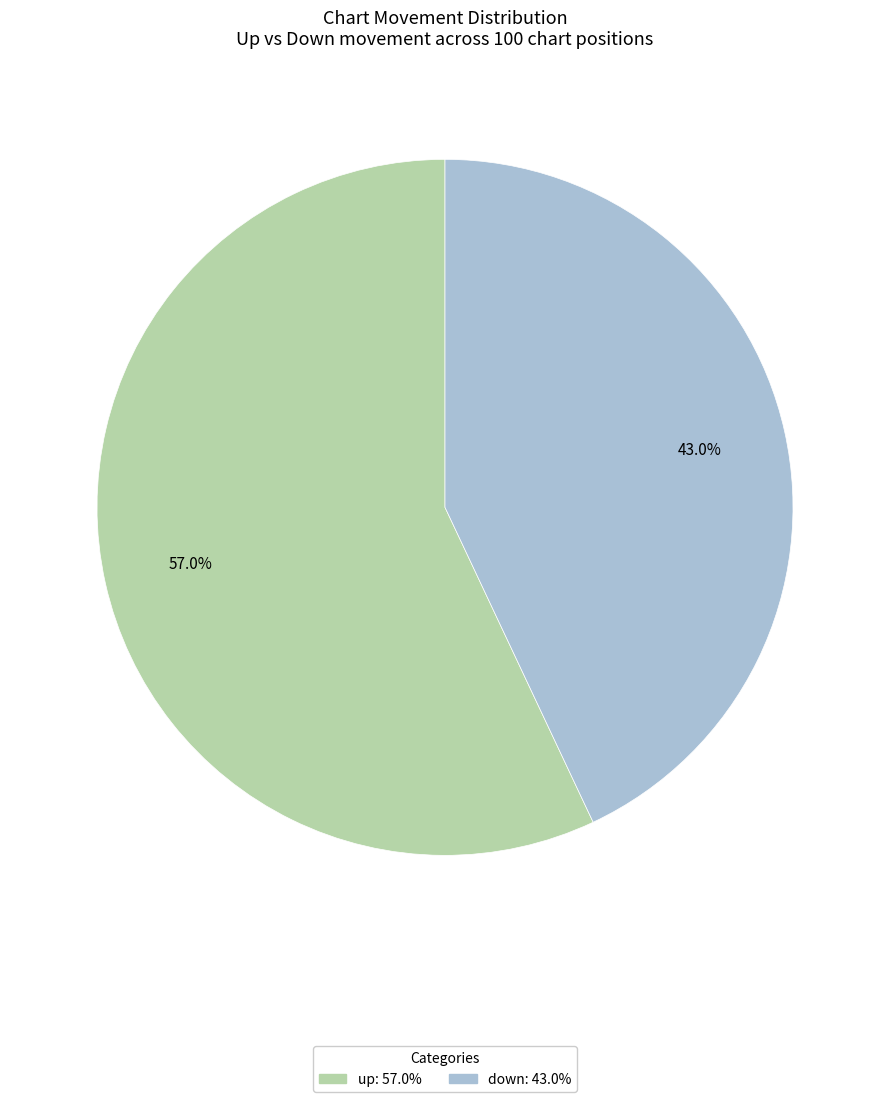

Is there a majority slice in this chart?

Yes